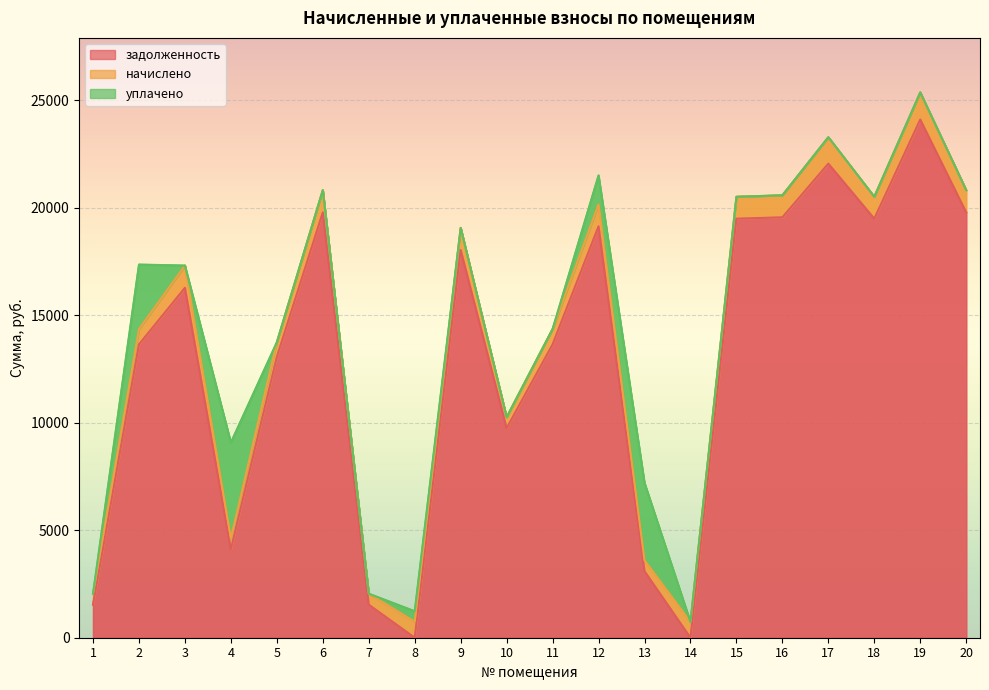

The value of задолженность at 9 is 18037.0. True or false?

True